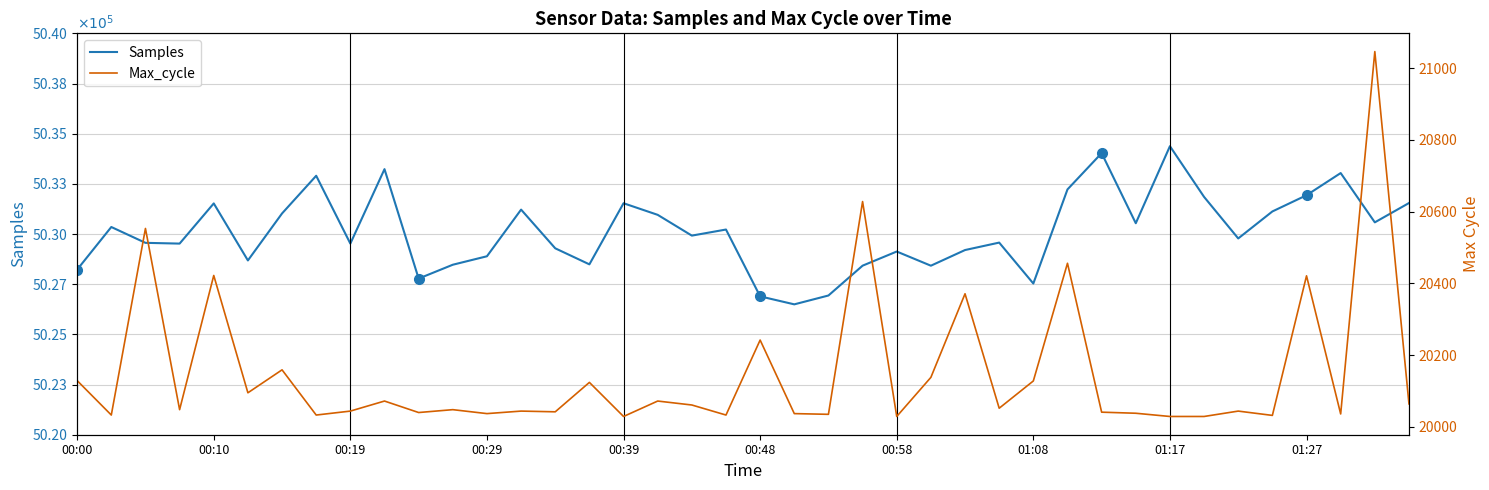

What position from the left is 27?

28